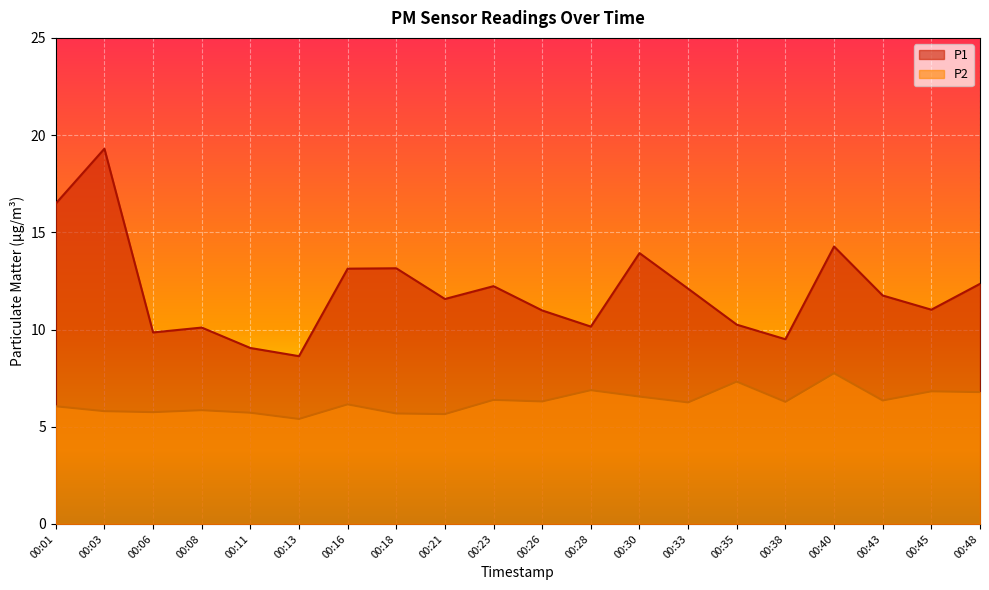

Reading right to left, list all the values displayed in this chart.

P1: 12.3	11.0	11.8	14.3	9.5	10.2	12.1	13.9	10.2	11.0	12.2	11.6	13.2	13.1	8.6	9.1	10.1	9.8	19.3	16.5
P2: 6.8	6.8	6.3	7.8	6.3	7.3	6.2	6.5	6.9	6.3	6.4	5.7	5.7	6.2	5.4	5.7	5.8	5.8	5.8	6.0